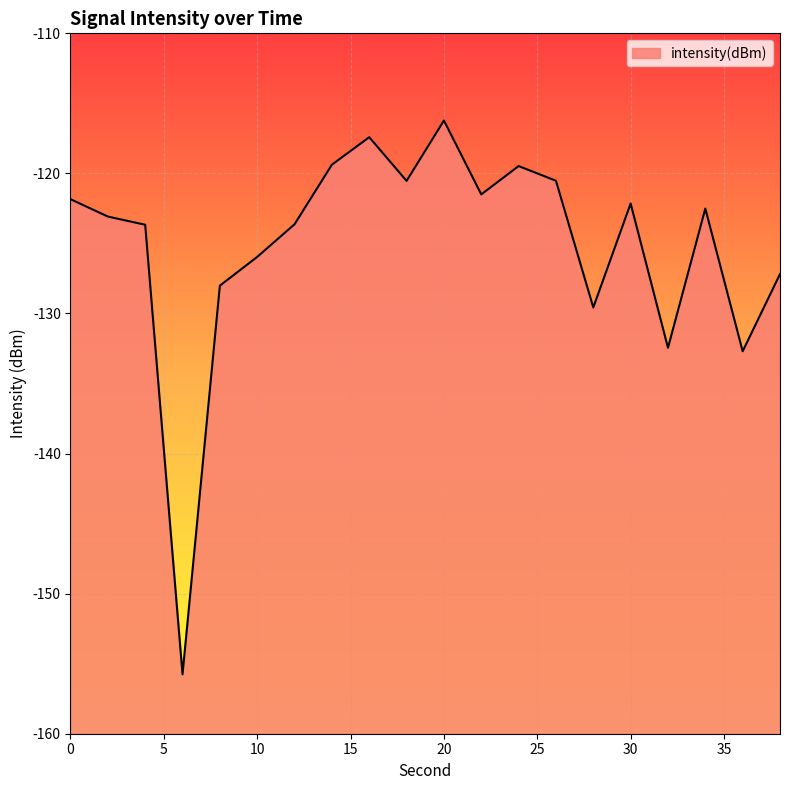

True or false: the data shows -79.7 at 0.

False